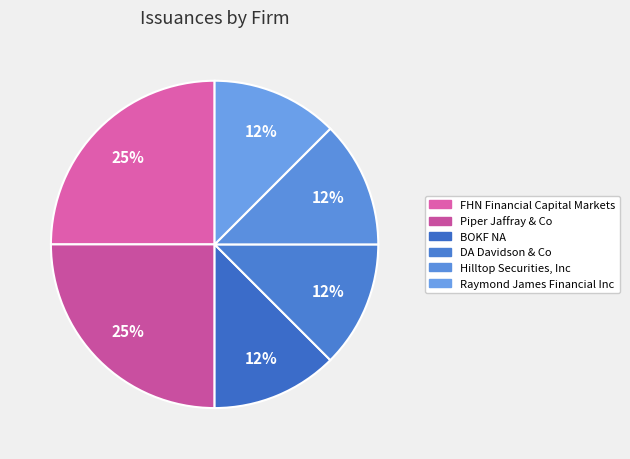

How many slices are in this pie chart?

6